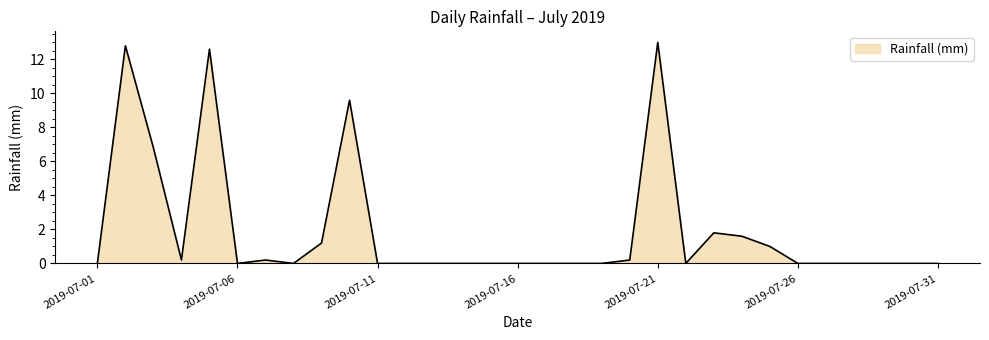

What is the greatest value displayed?

13.0